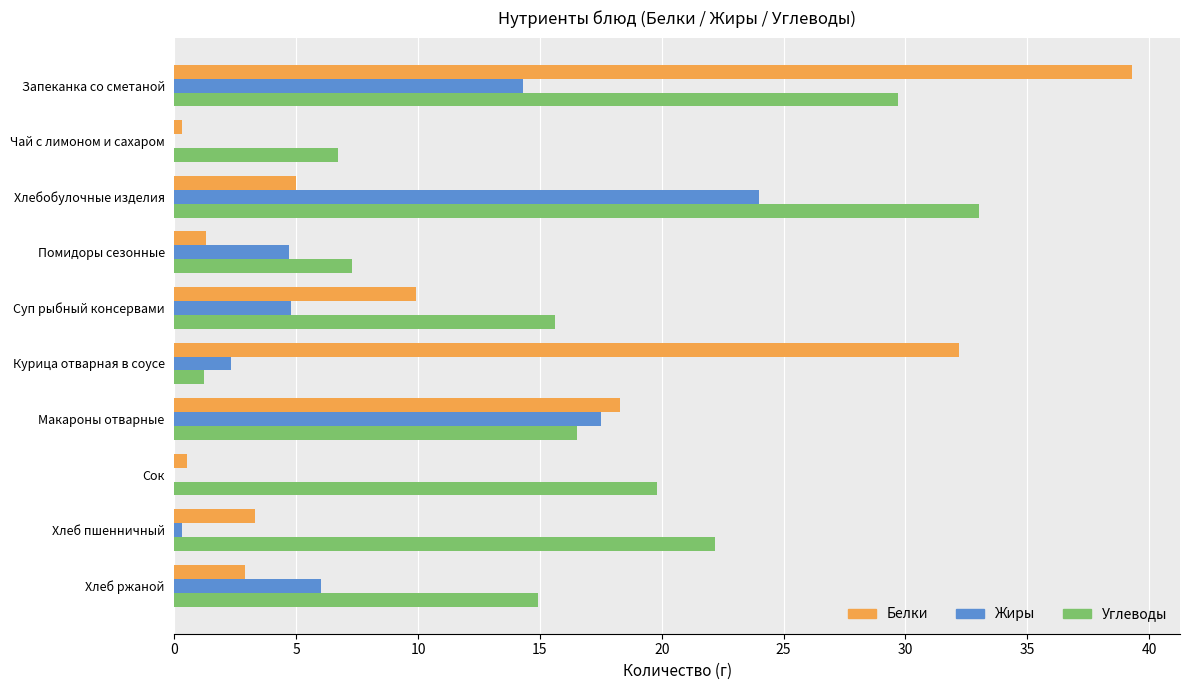

Which series has the widest spread of values?

Белки